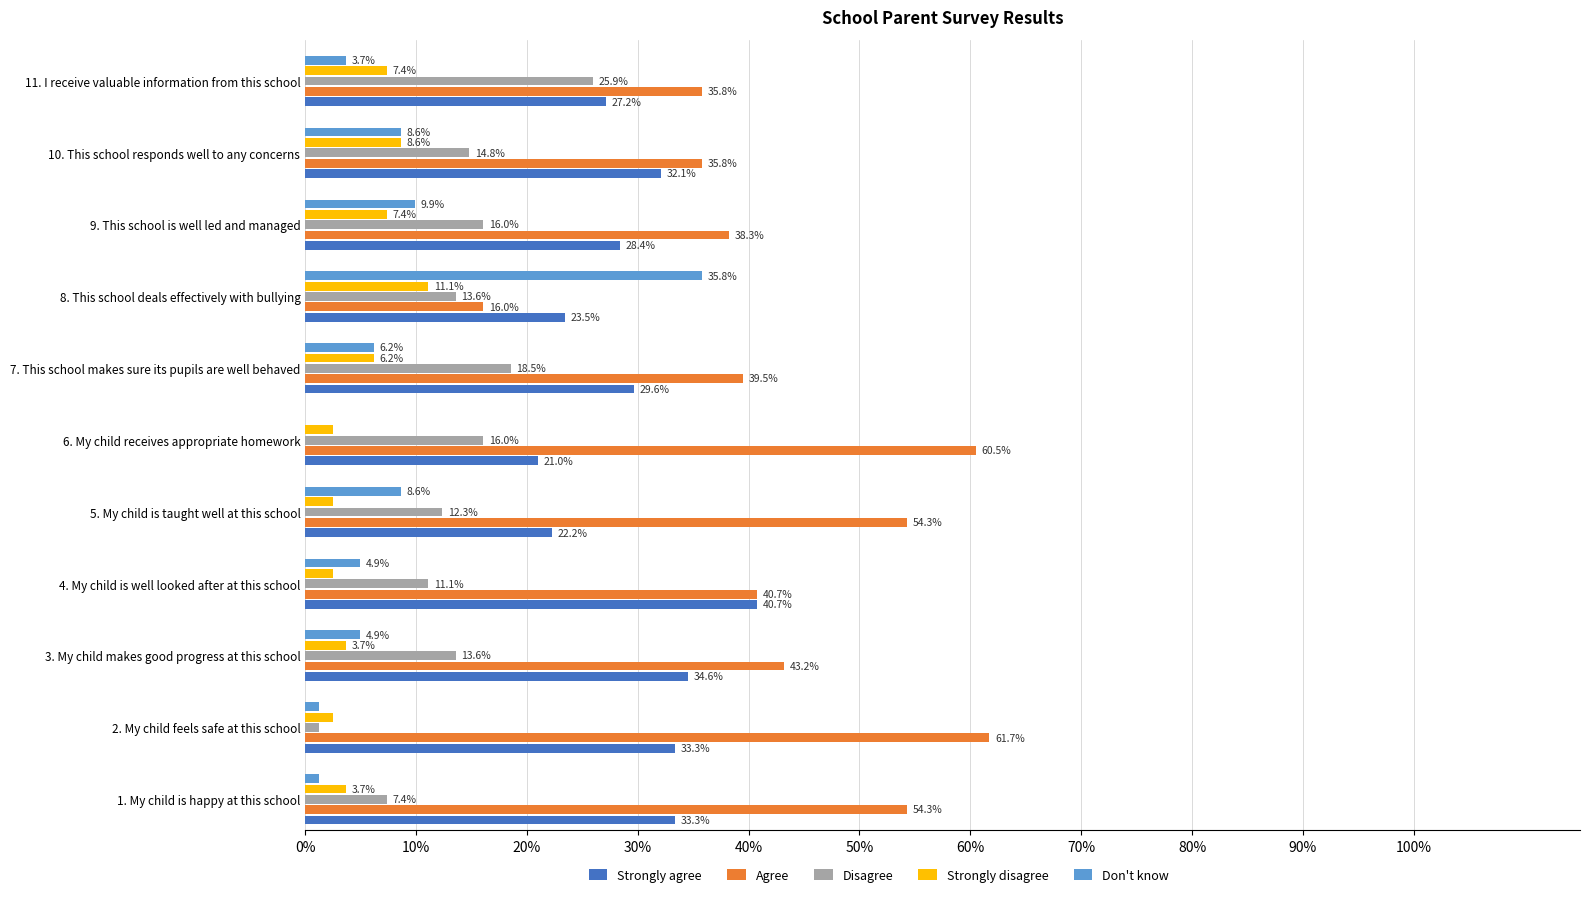

At which label is Agree closest to 38?

9. This school is well led and managed